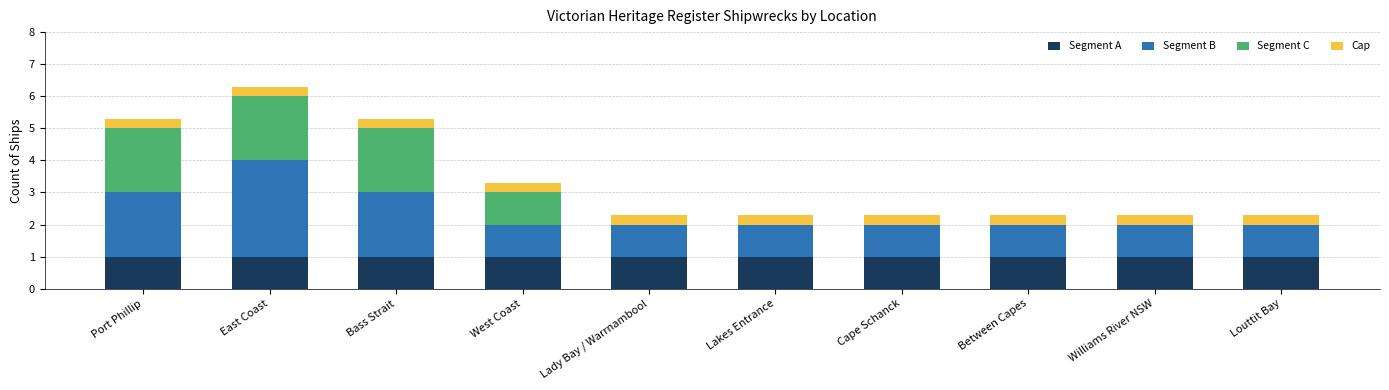

What is the highest value of the Segment A series?

1.0